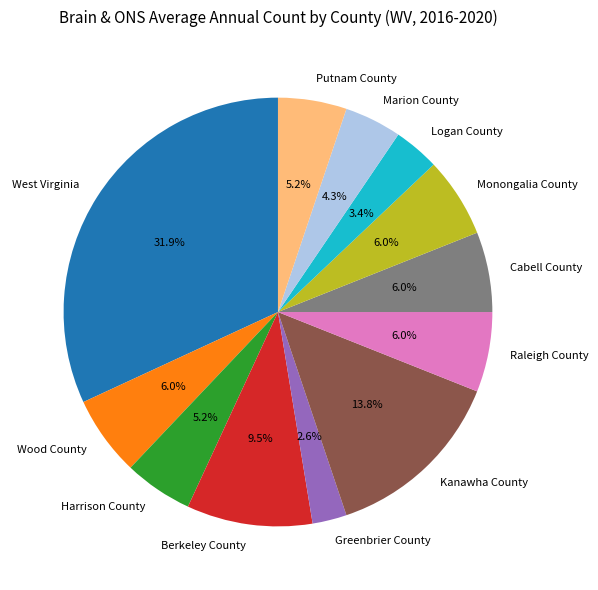

Is it true that Greenbrier County is 12% of the pie?

False